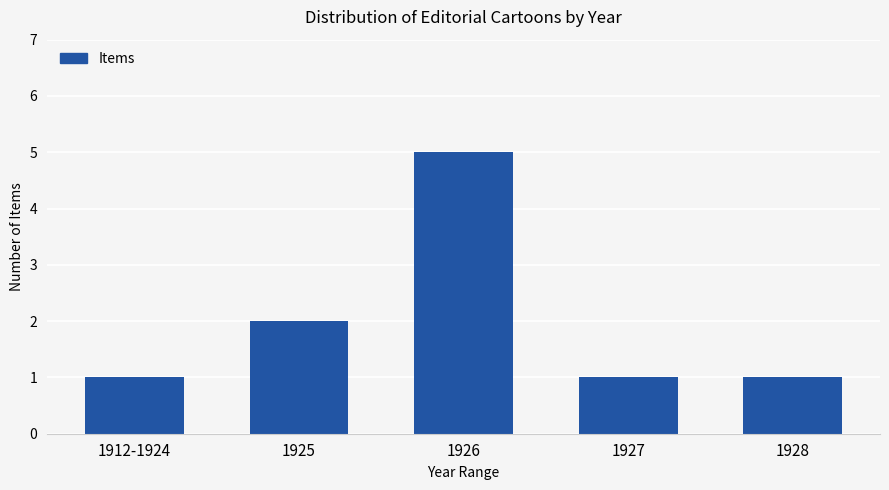

Between 1926 and 1925, which is larger?

1926